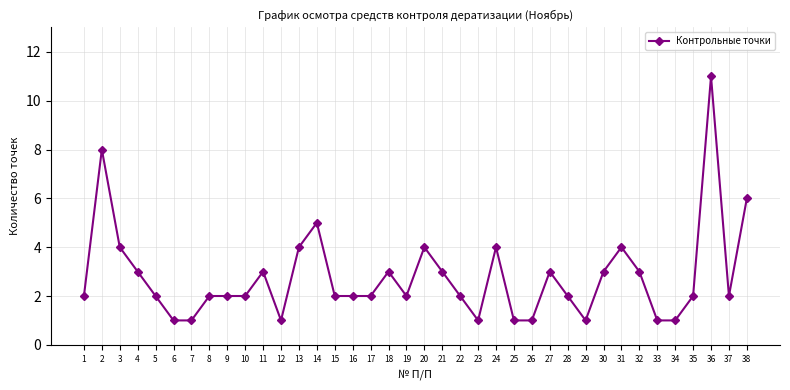

What is the value of the 19th point from the left?

2